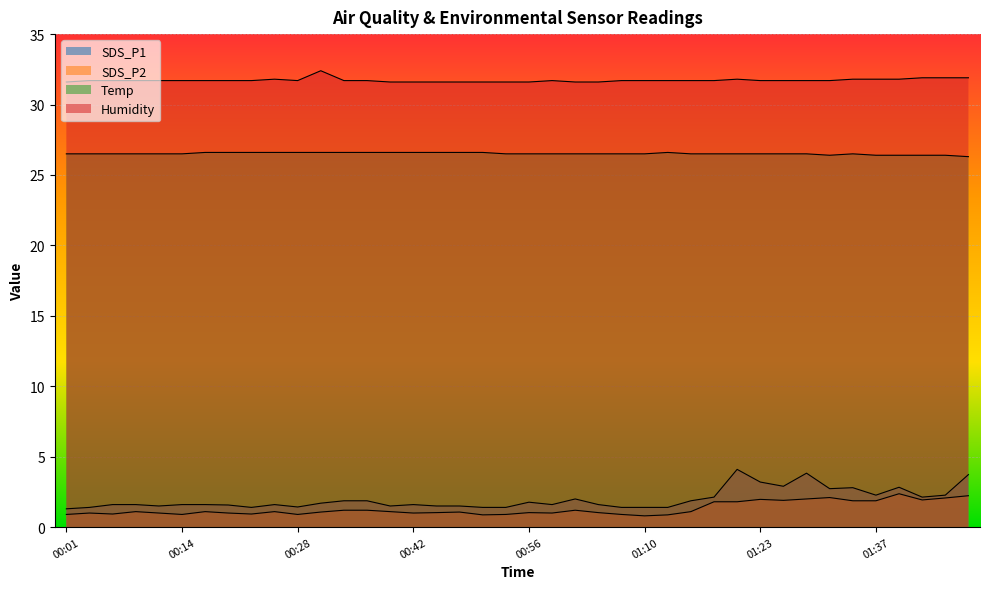

What are all the series names shown in the legend?

SDS_P1, SDS_P2, Temp, Humidity